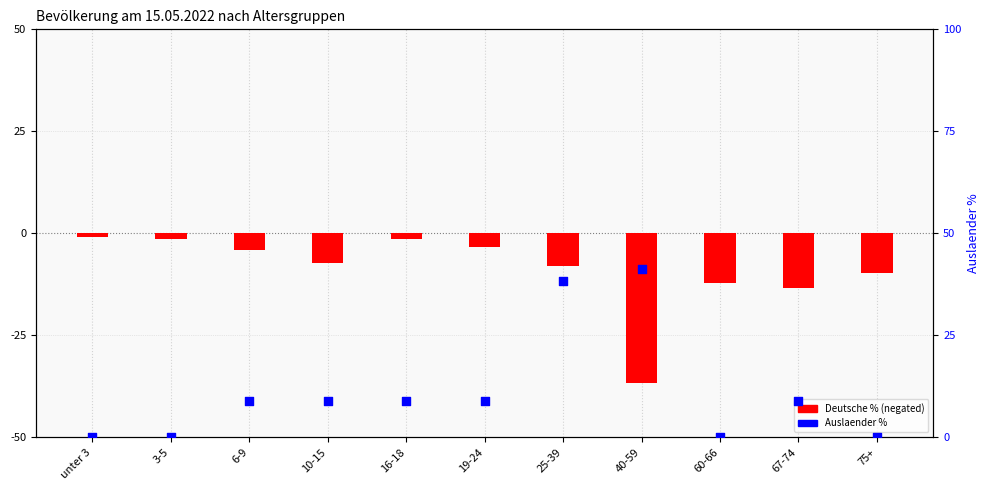

Which series has the widest spread of Y values?

Auslaender %